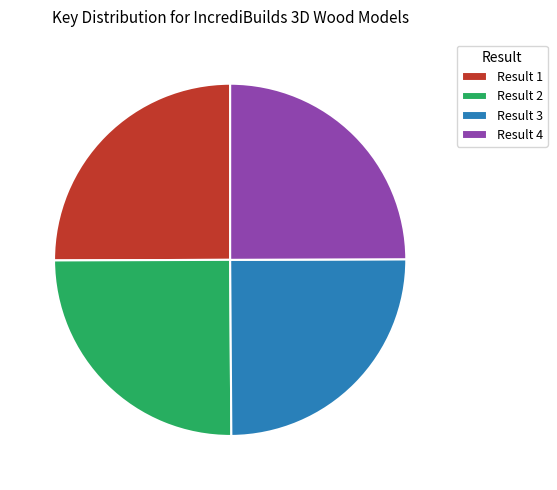

Is it true that Result 4 is 17% of the pie?

False